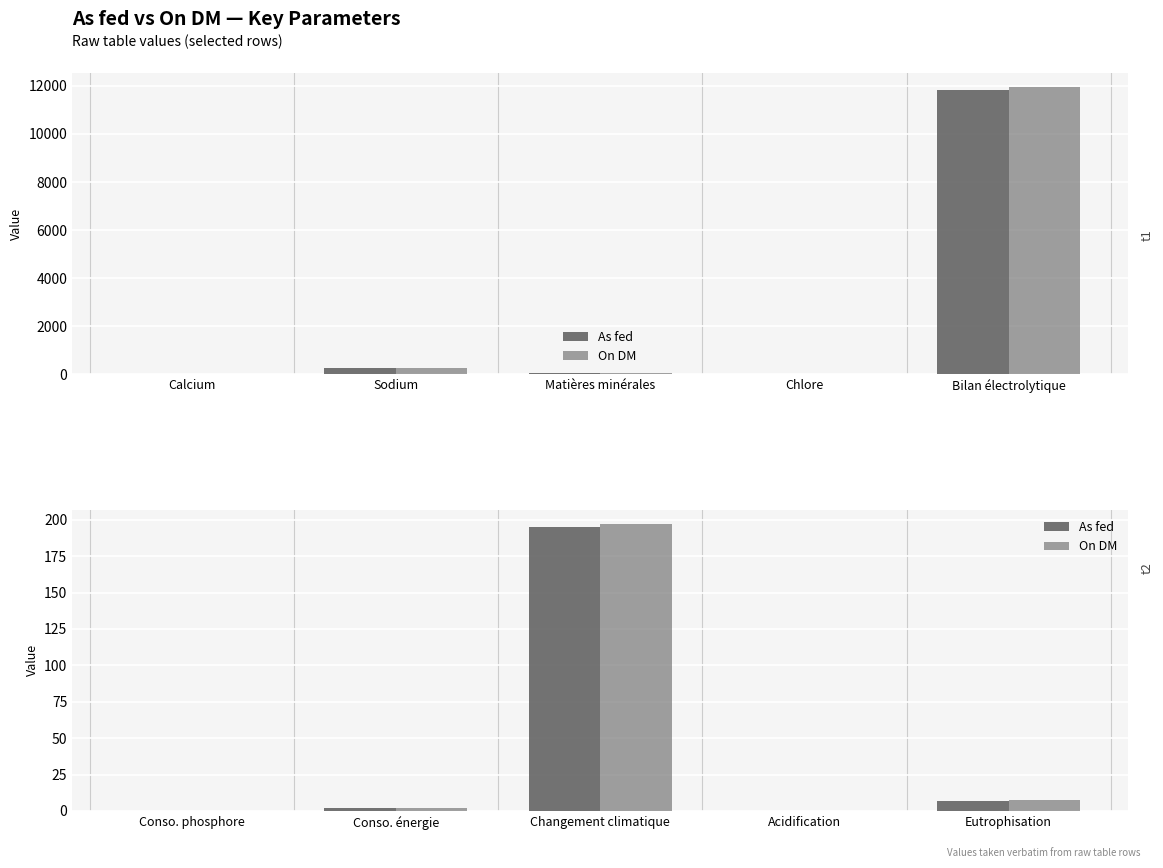

Is it true that As fed equals 76.5 at Conso. phosphore?

False